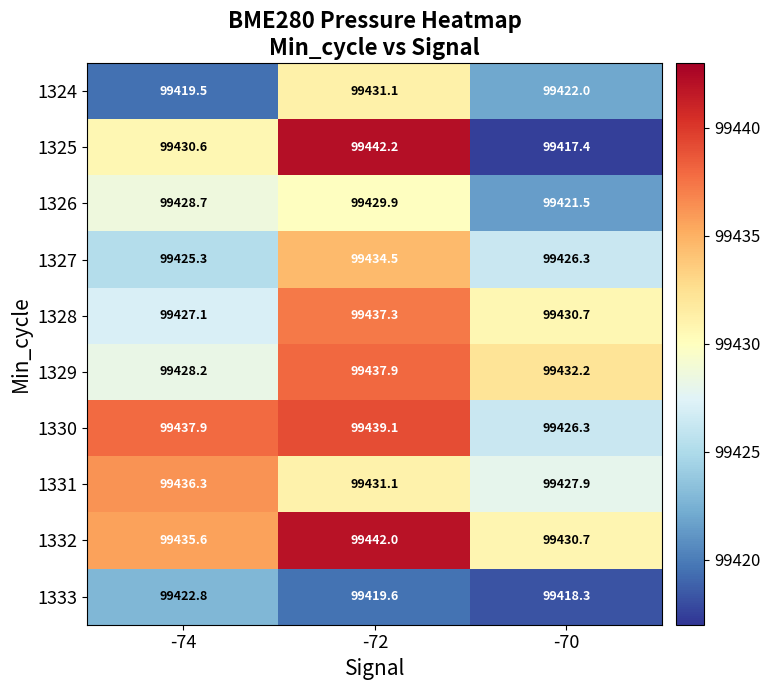

Which series changed the most between -72 and -70?

1325